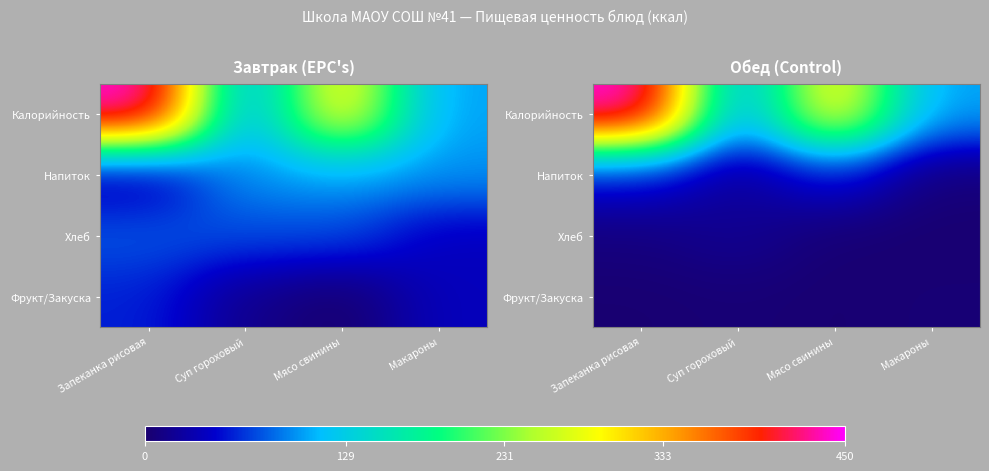

Rank the series by their maximum value, from highest to lowest.

Калорийность, Напиток, Хлеб, Фрукт/Закуска